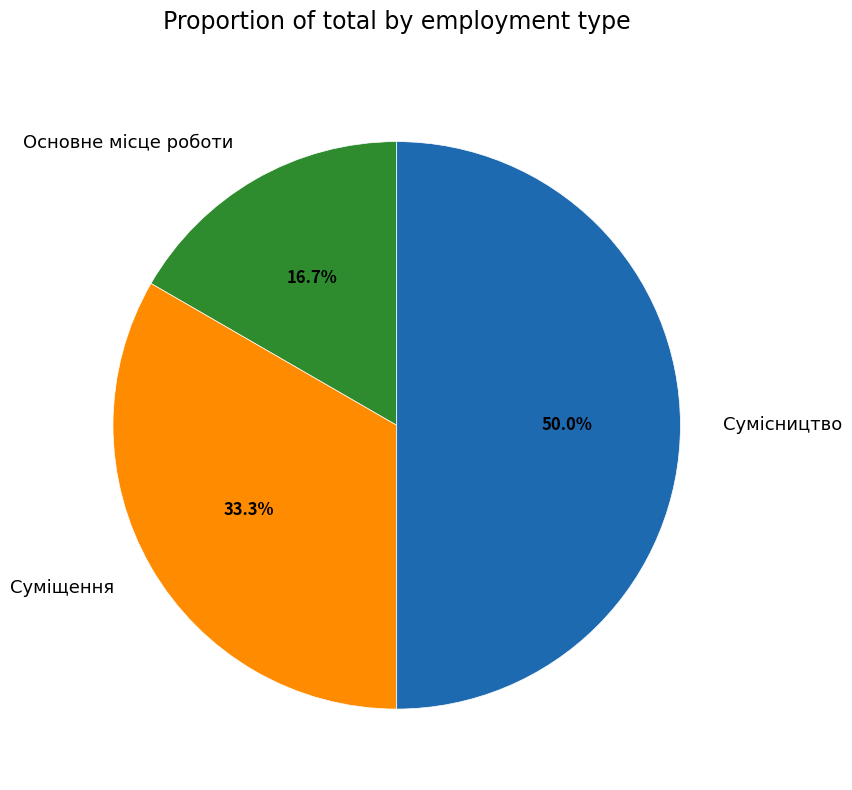

To the nearest percent, what is the difference between the largest and smallest slice percentages?

33%